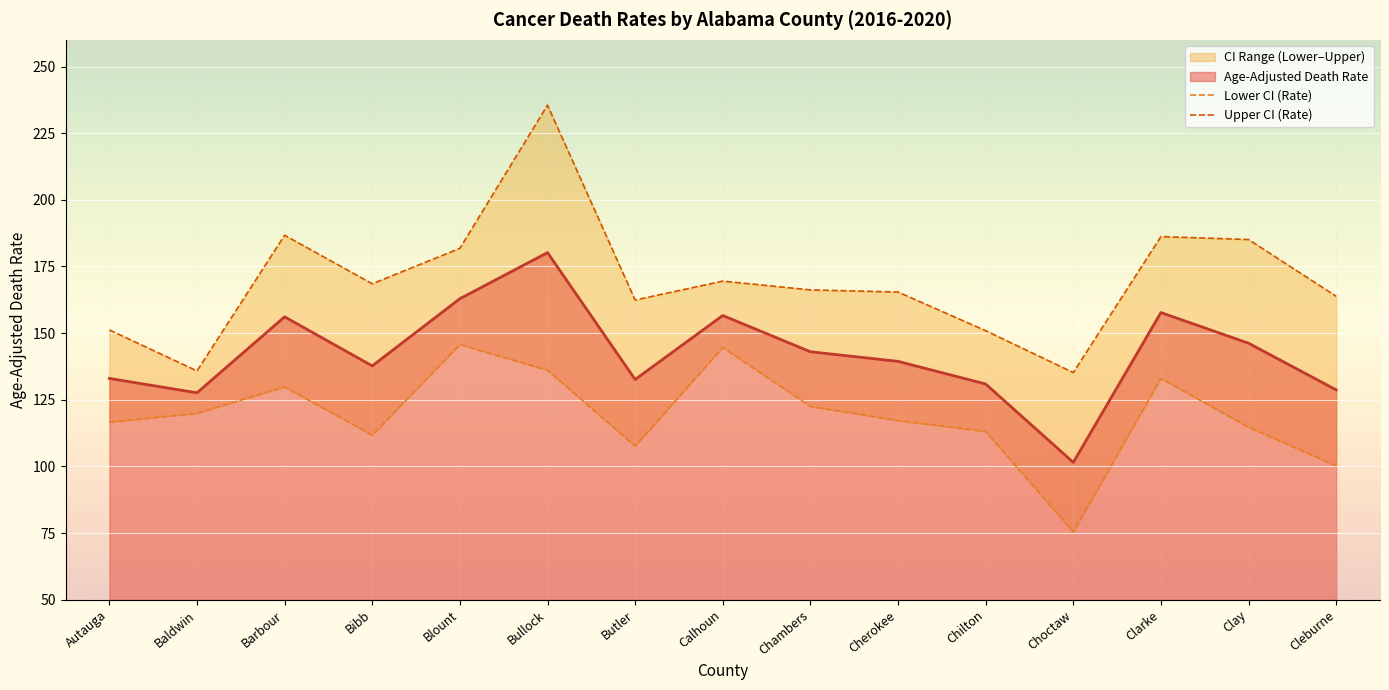

Is it true that Lower CI (Rate) equals 218.7 at Blount?

False